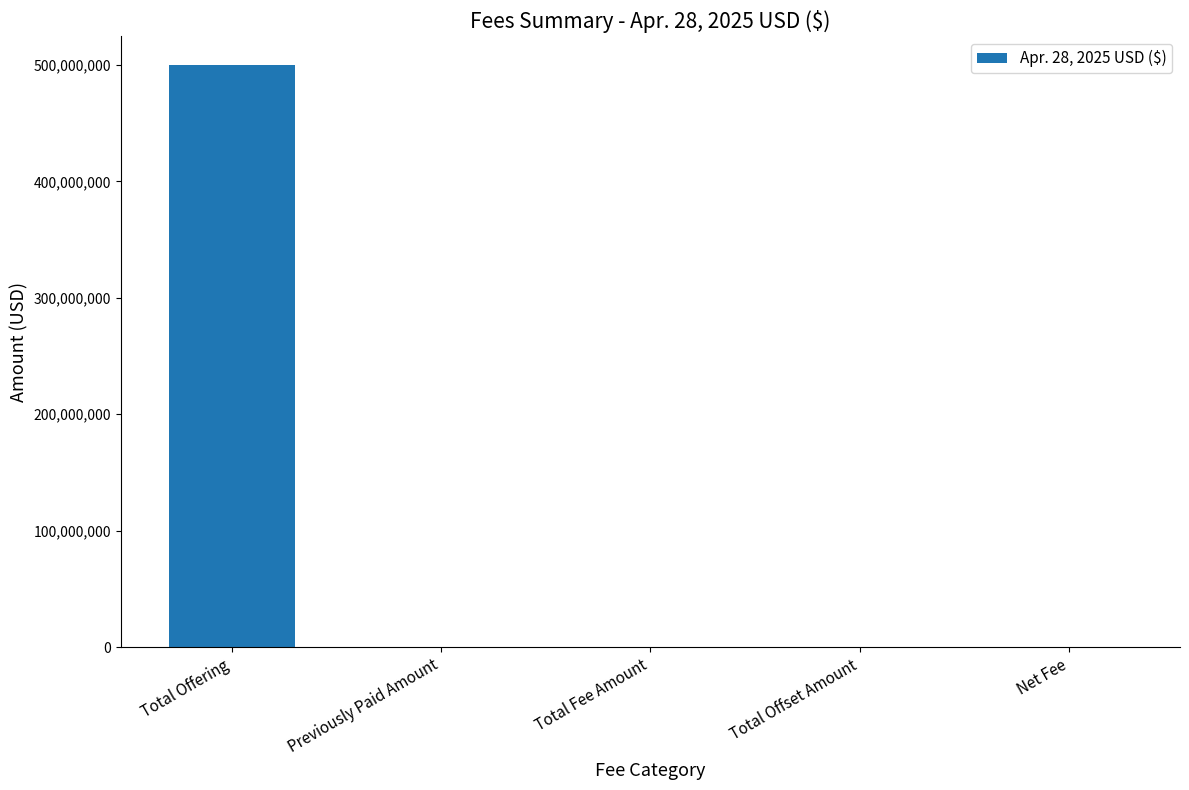

What is the greatest value displayed?

499705000.0